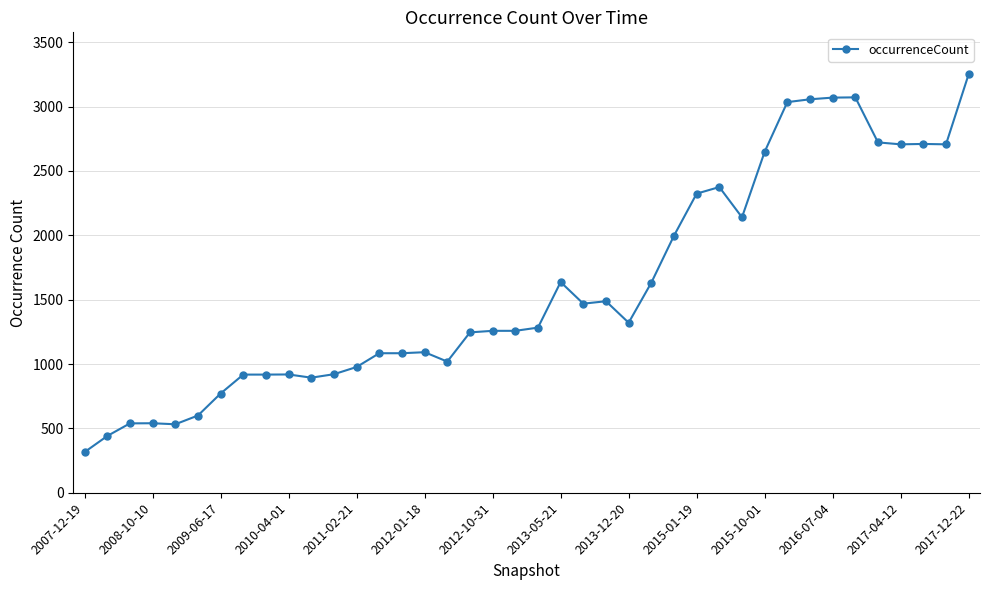

What is the value of the 6th point from the left?

600